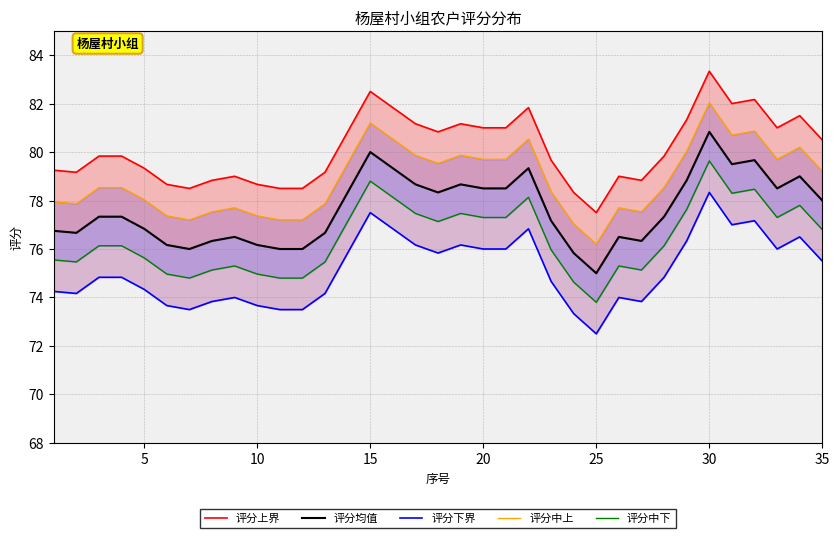

True or false: 评分中下 and 评分下界 cross at least once.

False